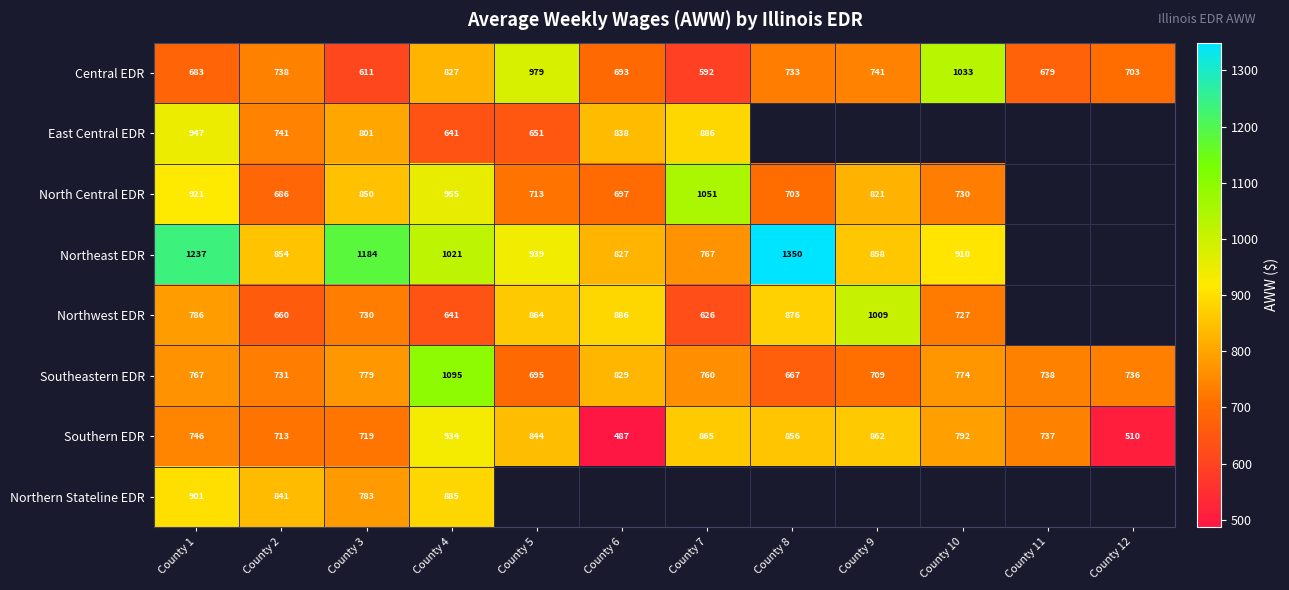

Which has a higher value, County 10 or County 9?

County 10